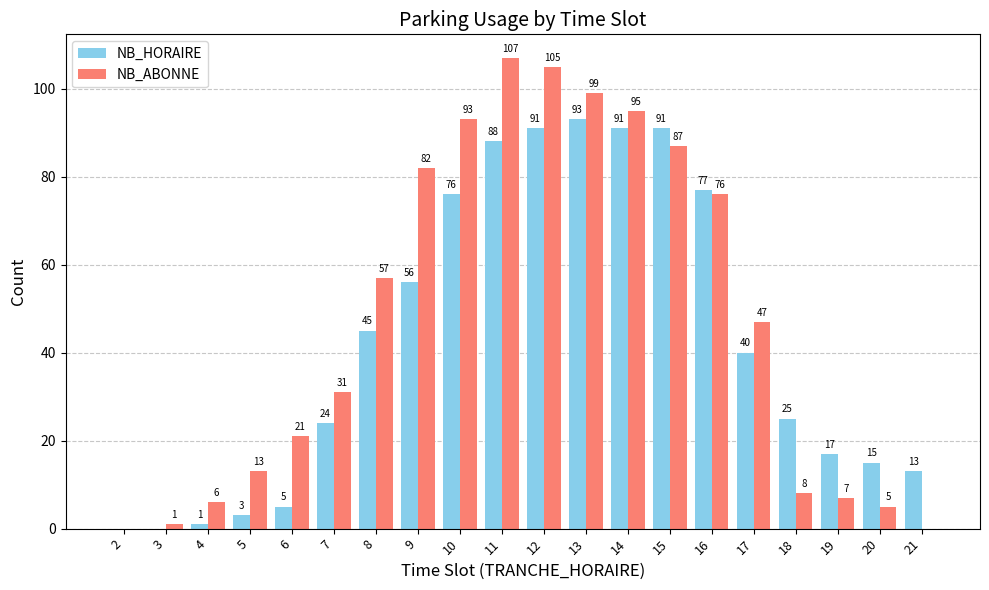

What is the greatest value displayed?

107